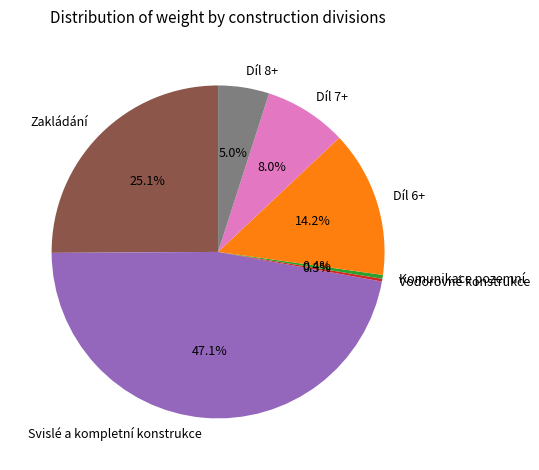

To the nearest percent, what is the difference between the largest and smallest slice percentages?

47%